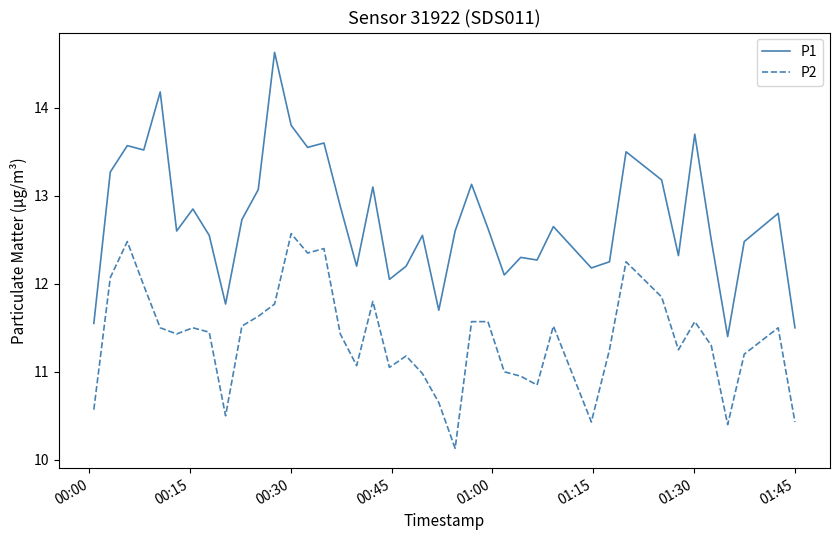

True or false: P2 and P1 cross at least once.

False